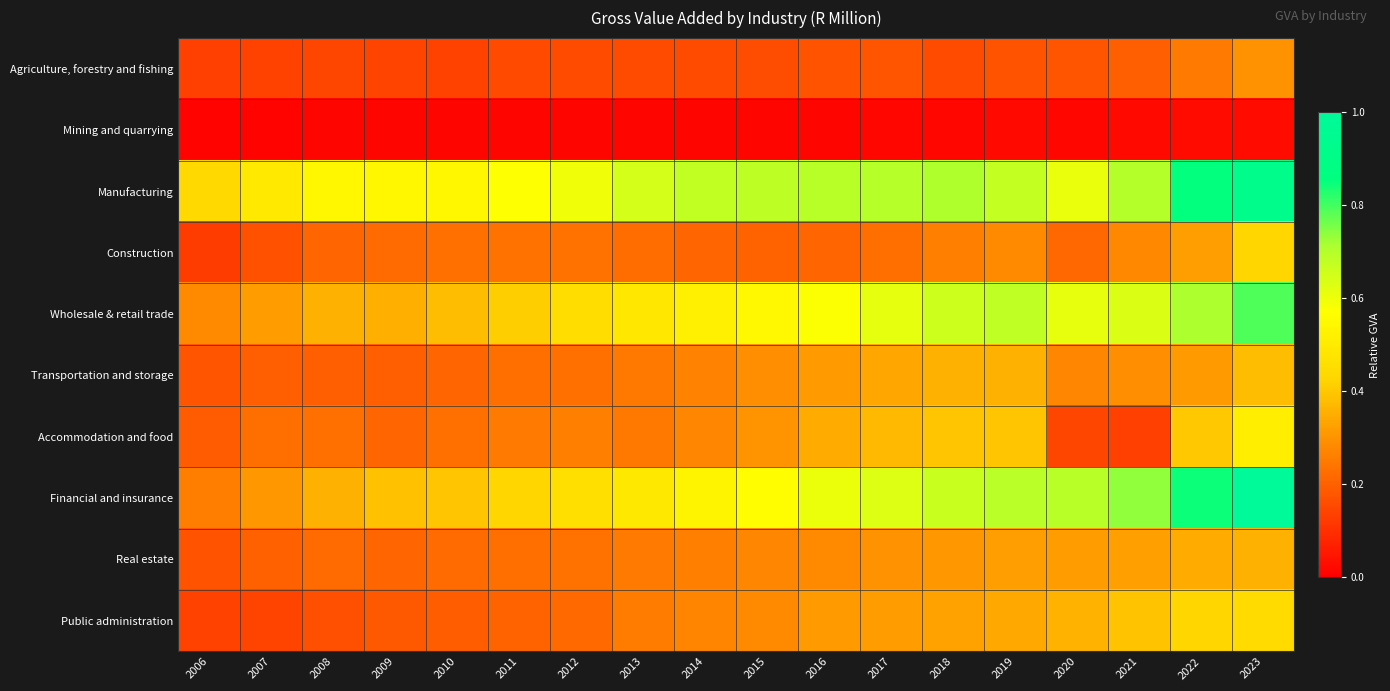

At 2006, list the series in order from largest to smallest.

Manufacturing, Wholesale & retail trade, Financial and insurance, Accommodation and food, Transportation and storage, Real estate, Public administration, Agriculture, forestry and fishing, Construction, Mining and quarrying